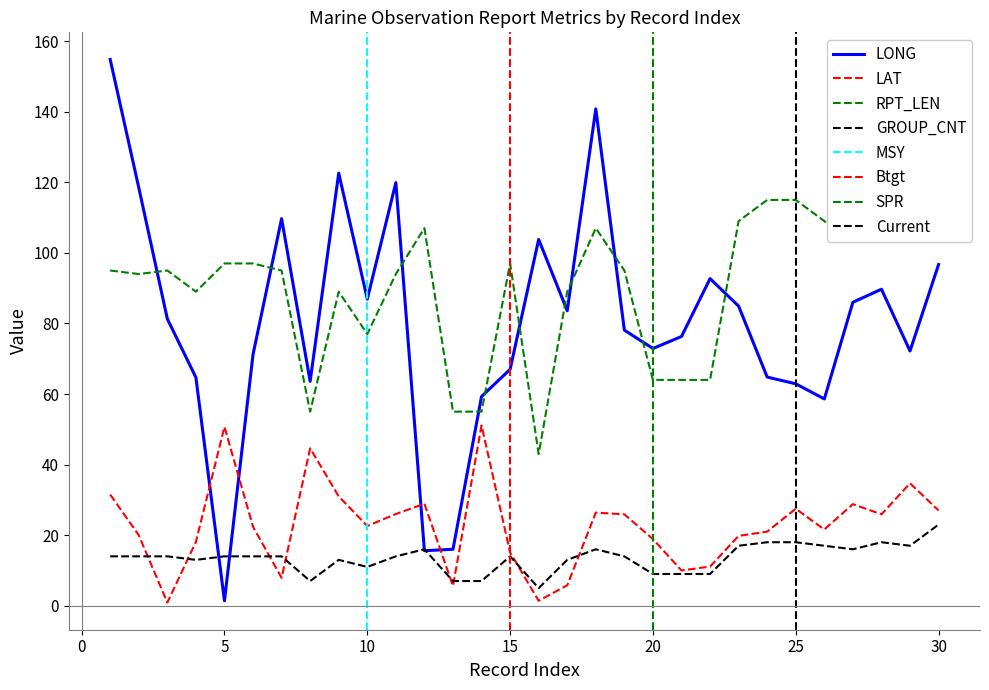

Reading left to right, extract all data points from this chart.

LONG: 154.8	118.5	81.3	64.7	1.4	71.2	109.7	63.6	122.6	86.9	119.9	15.6	16.0	59.3	67.0	103.8	83.6	140.8	78.1	72.9	76.3	92.7	84.9	64.8	62.9	58.6	86.0	89.7	72.2	96.7
LAT: 31.5	20.0	0.9	18.1	50.7	22.4	7.9	44.6	31.0	22.6	26.0	28.9	5.6	51.1	15.1	1.4	5.8	26.4	25.9	18.9	10.0	11.1	19.8	21.0	27.5	21.6	28.8	25.9	34.7	27.0
RPT_LEN: 95.0	94.0	95.0	89.0	97.0	97.0	95.0	55.0	89.0	77.0	94.0	107.0	55.0	55.0	97.0	43.0	89.0	107.0	95.0	64.0	64.0	64.0	109.0	115.0	115.0	109.0	103.0	115.0	109.0	145.0
GROUP_CNT: 14.0	14.0	14.0	13.0	14.0	14.0	14.0	7.0	13.0	11.0	14.0	16.0	7.0	7.0	14.0	5.0	13.0	16.0	14.0	9.0	9.0	9.0	17.0	18.0	18.0	17.0	16.0	18.0	17.0	23.0